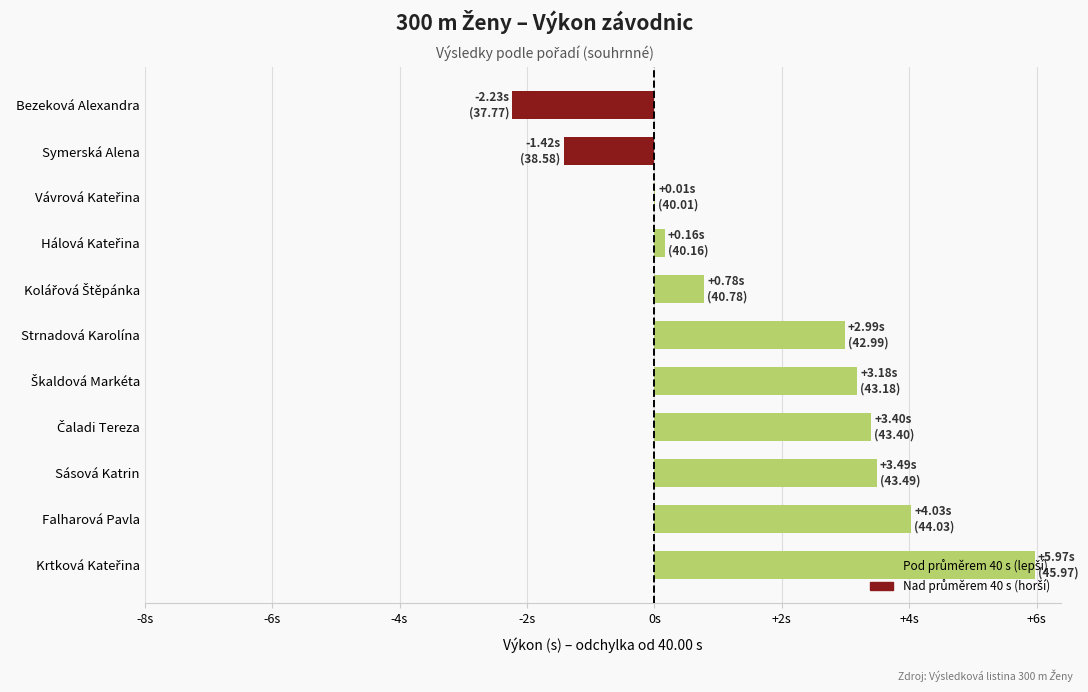

How many data points does each series have?

11